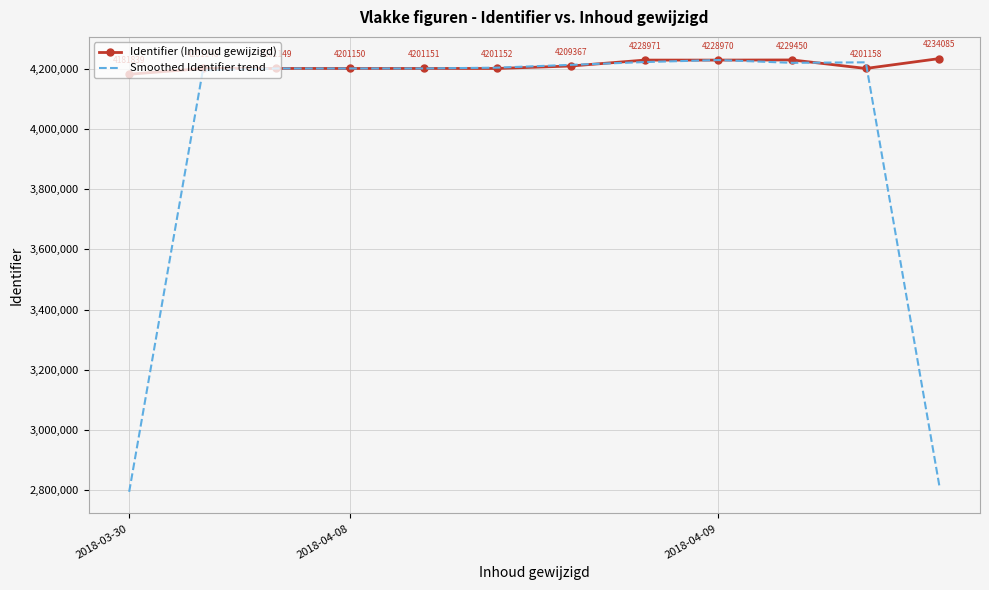

Which series has the largest total across all categories?

Identifier (Inhoud gewijzigd)